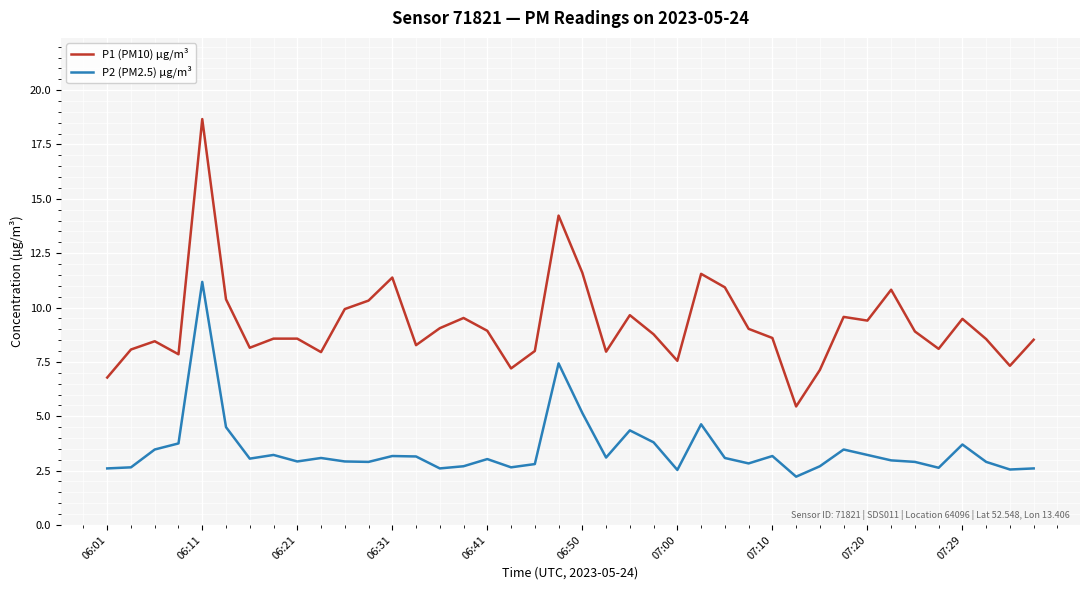

Which series has the largest total across all categories?

P1 (PM10) µg/m³